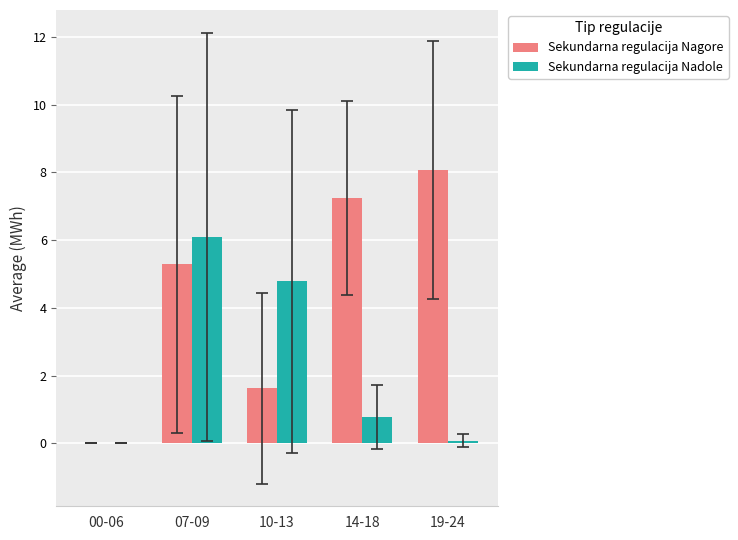

Which label corresponds to the largest value in the chart?

19-24